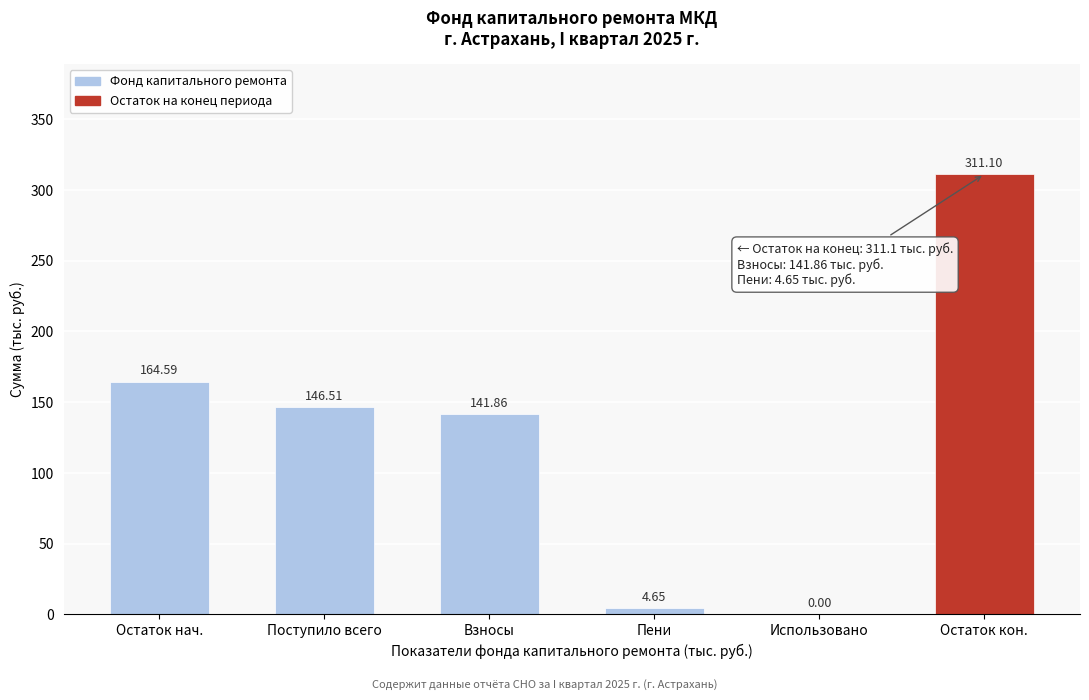

What is the sum of all values?

768.7